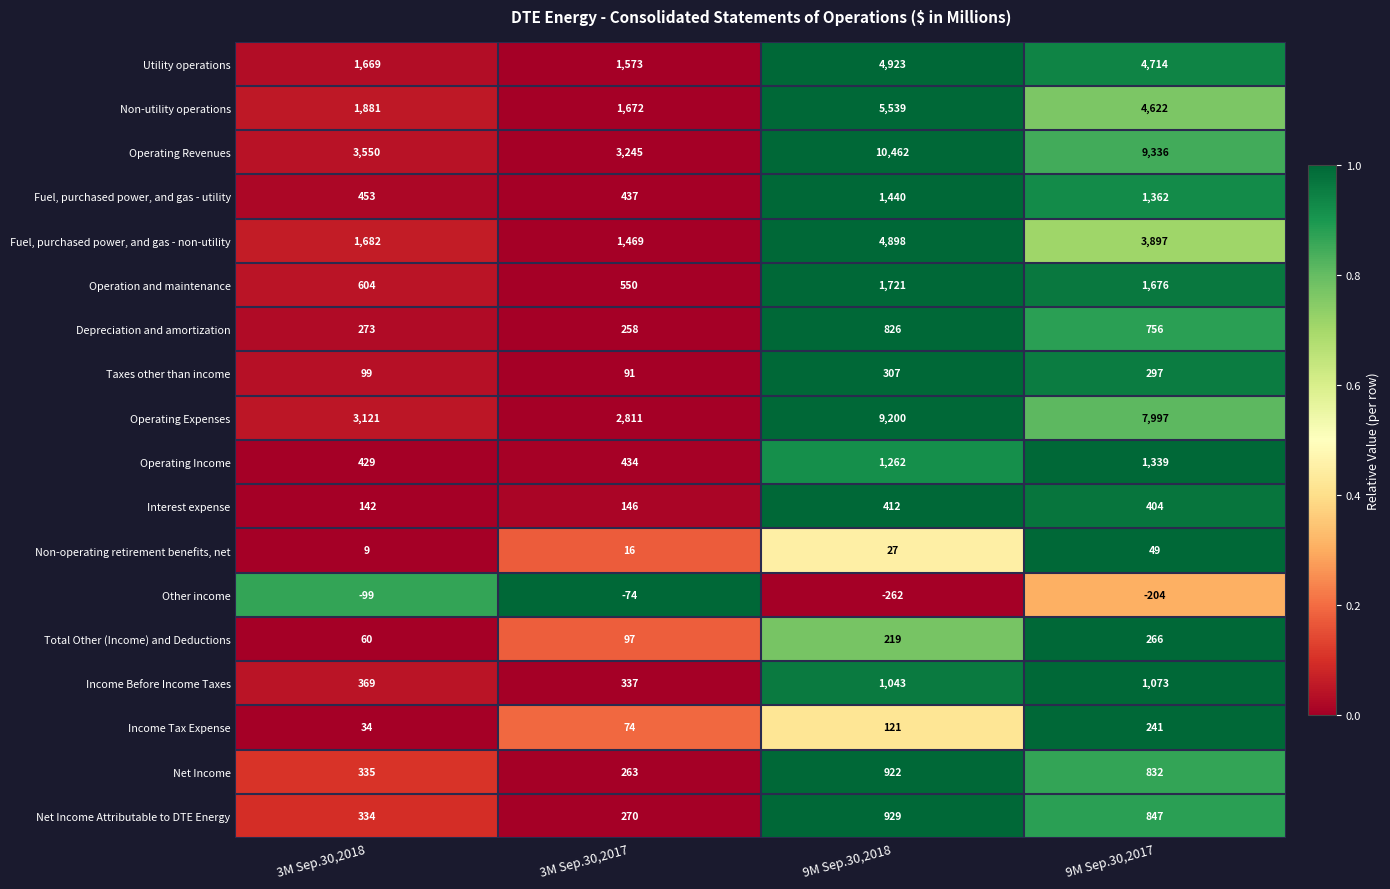

The Operating Revenues series shows 9336 at 9M Sep.30,2017. True or false?

True